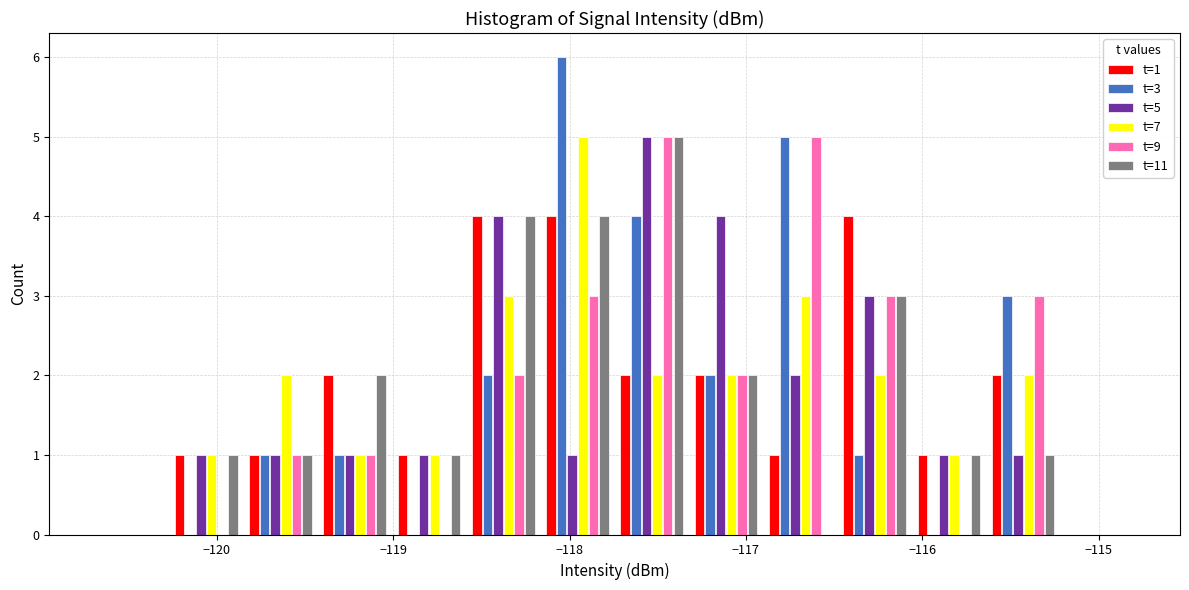

In the t=11 series, which range on the x-axis has the tallest bar?

-117.7 to -117.3